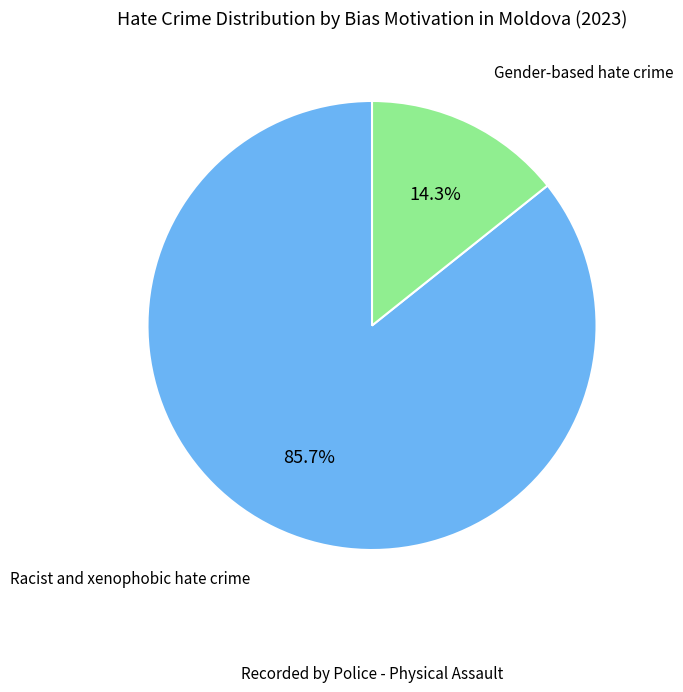

Does any single category account for the majority?

Yes